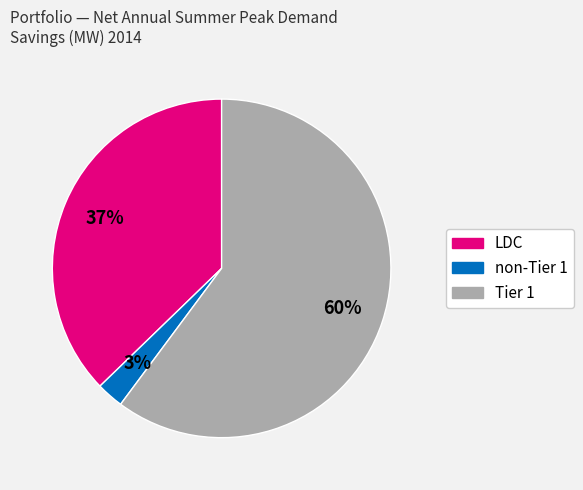

Which category has the biggest portion of the pie?

Tier 1